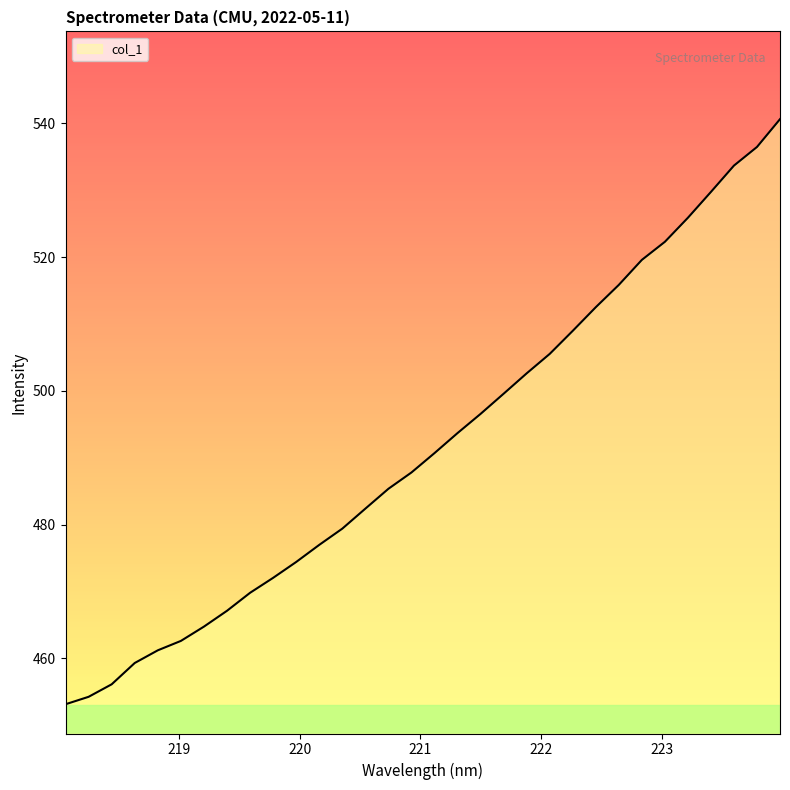

What is the greatest value displayed?

540.6